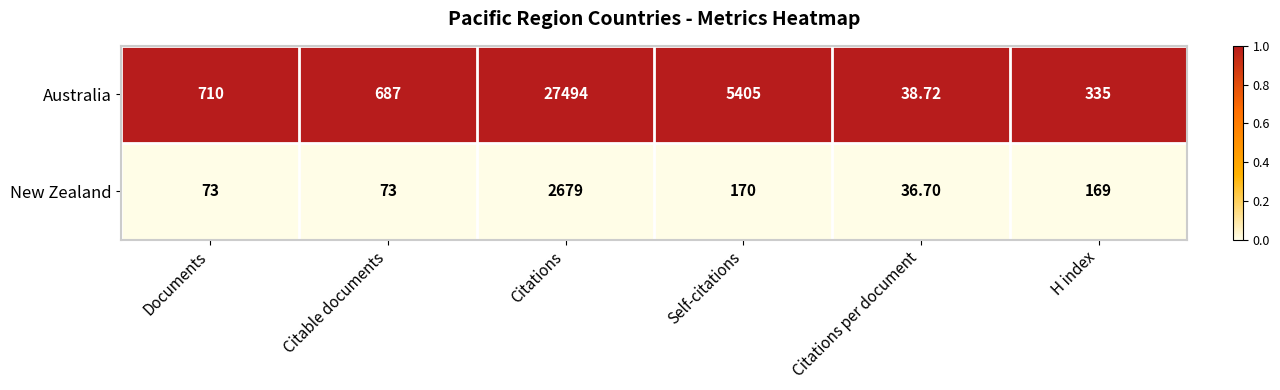

At which category is the sum across all series the highest?

Citations